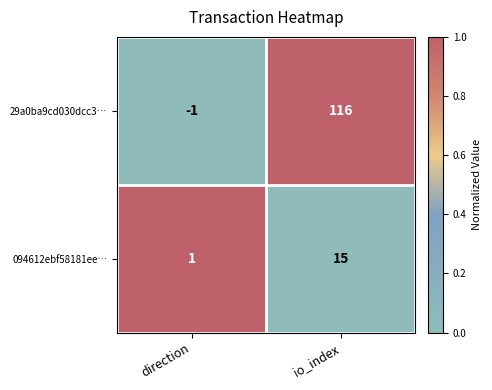

Which category has the highest value across all series?

io_index